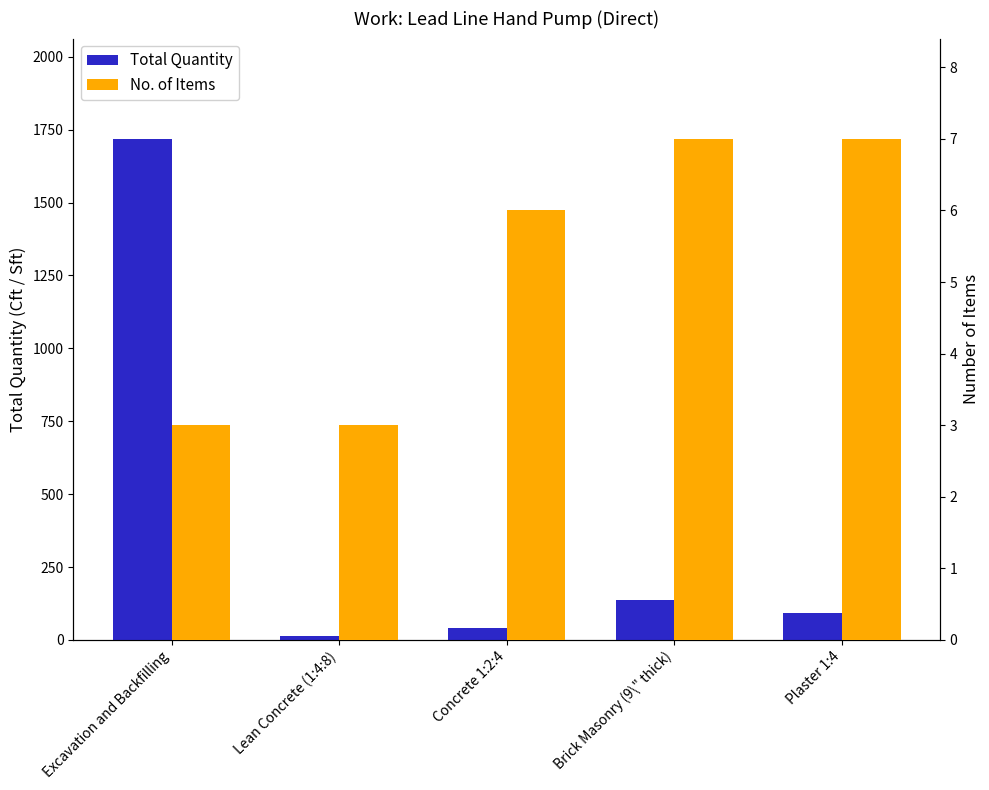

Which has a higher value, Lean Concrete (1:4:8) or Excavation and Backfilling?

Excavation and Backfilling